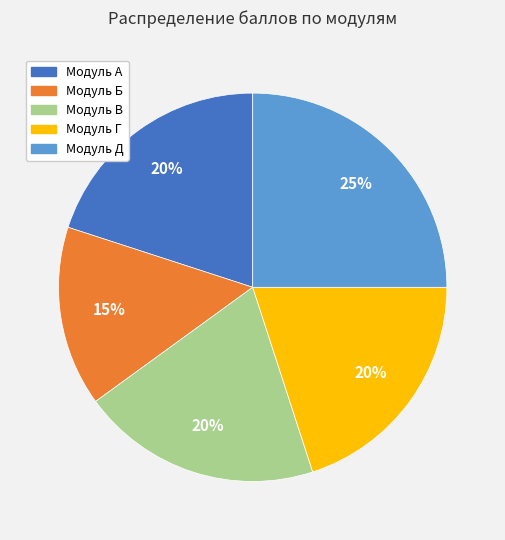

Which slice is the smallest?

Модуль Б